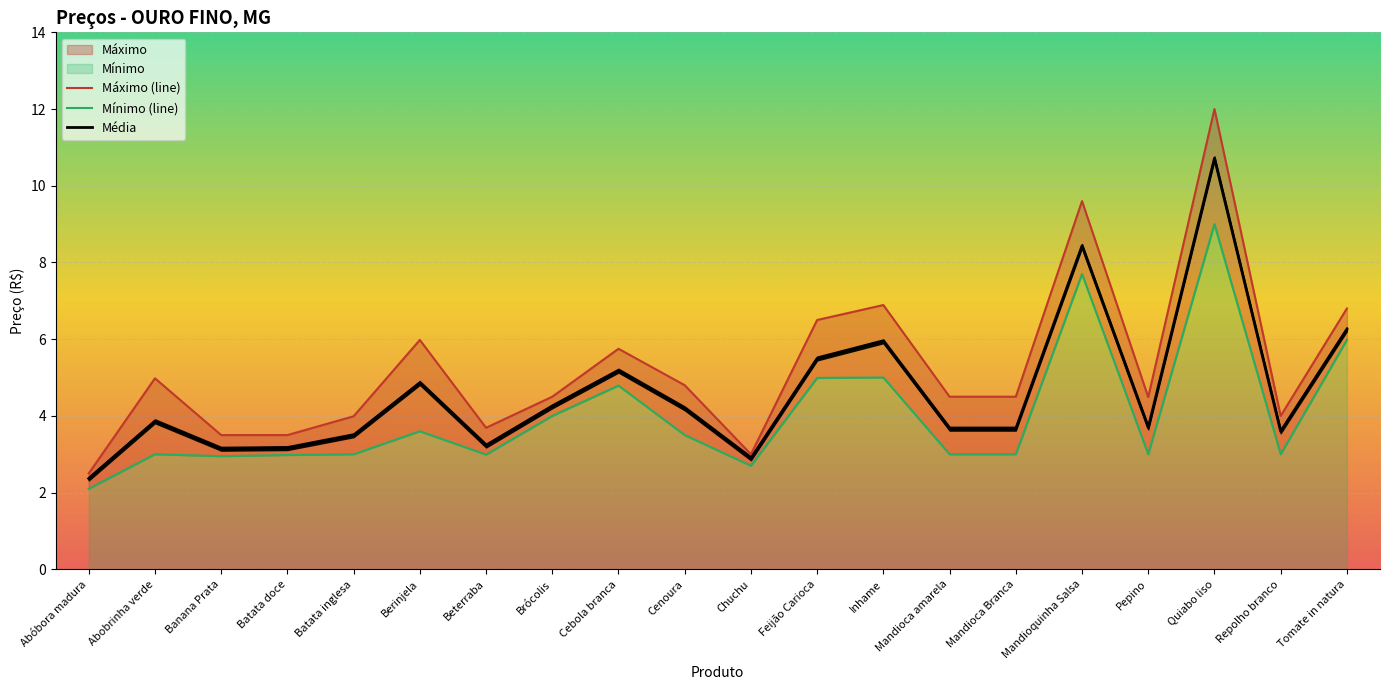

What is the value of the Mínimo point at the 10th from the left?

3.5